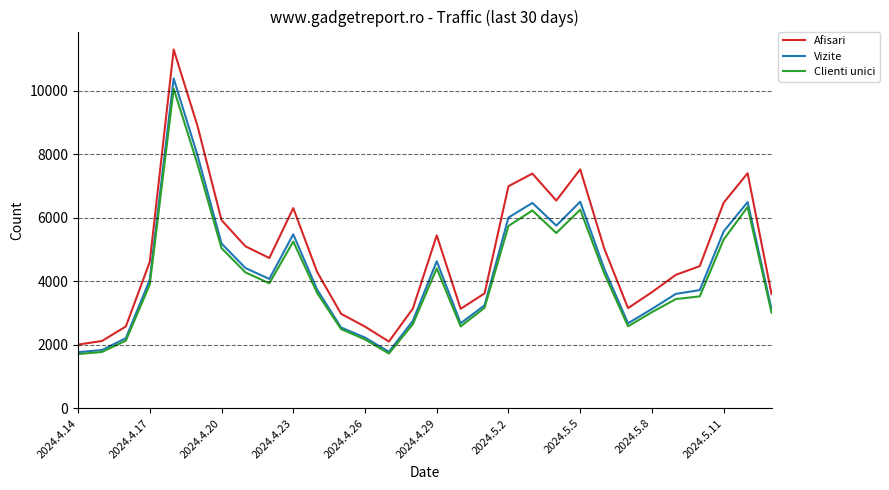

List the series in order of their peak value, highest first.

Afisari, Vizite, Clienti unici